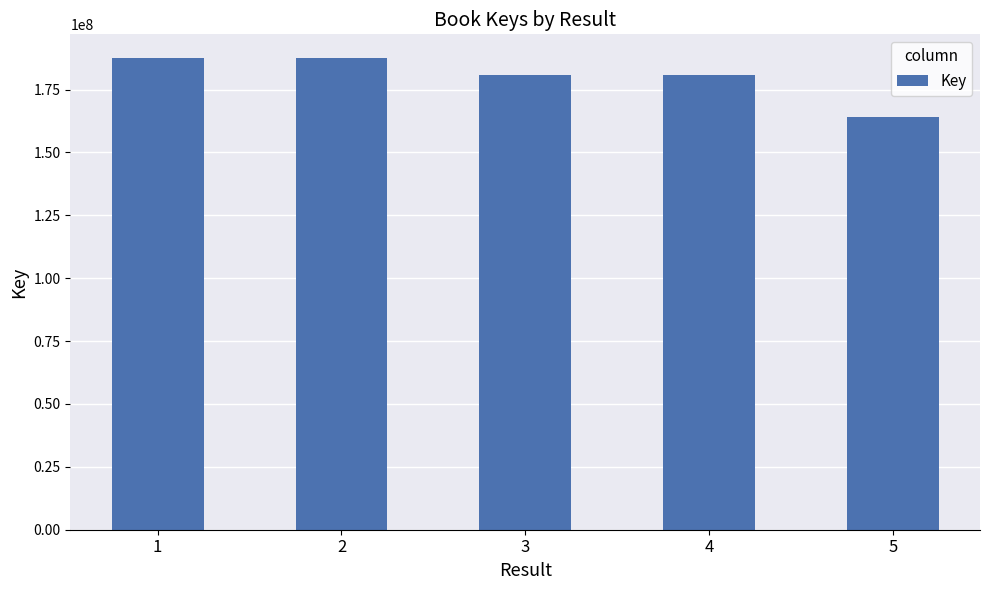

Between 4 and 2, which is larger?

2